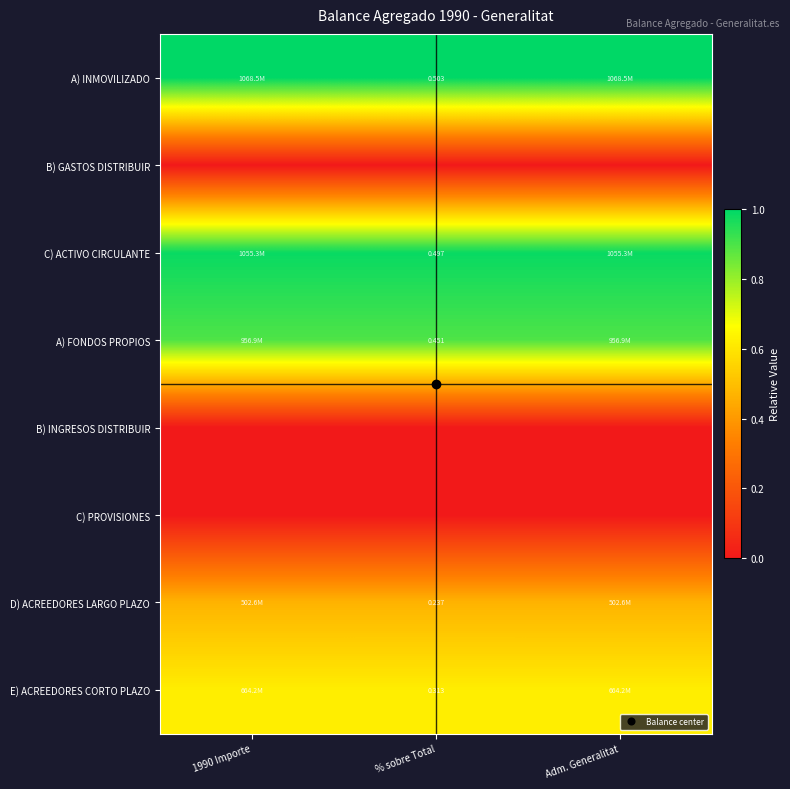

Count the number of data series in this chart.

8